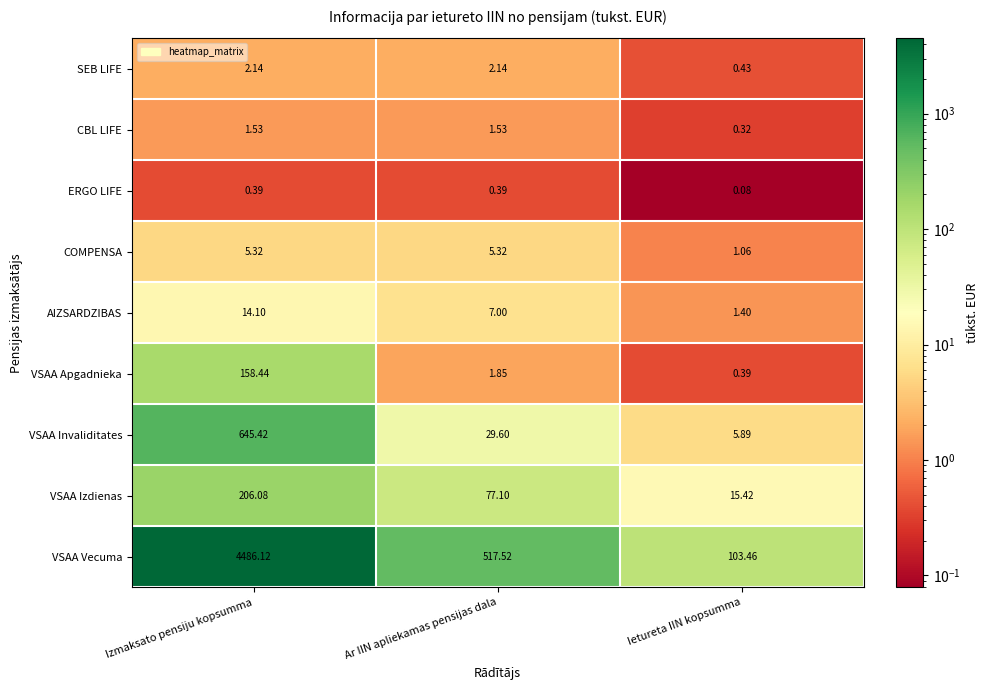

Which series has the largest total across all categories?

VSAA Vecuma